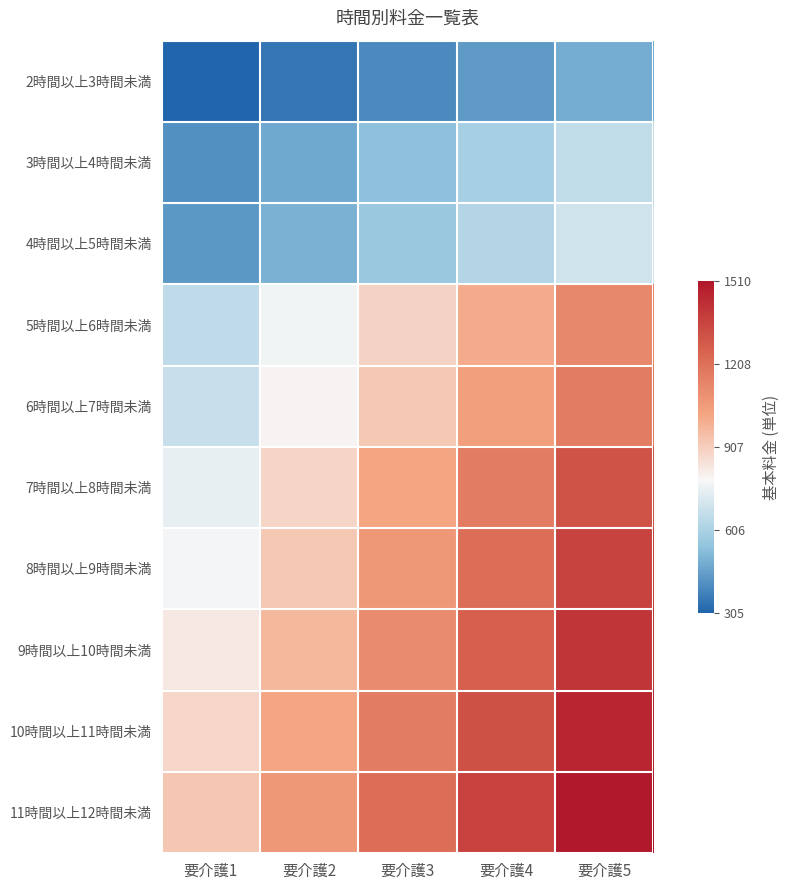

Reading left to right, transcribe all the data shown in this chart.

2時間以上3時間未満: 要介護1=305	要介護2=349	要介護3=395	要介護4=439	要介護5=485
3時間以上4時間未満: 要介護1=415	要介護2=476	要介護3=538	要介護4=598	要介護5=661
4時間以上5時間未満: 要介護1=435	要介護2=499	要介護3=564	要介護4=627	要介護5=693
5時間以上6時間未満: 要介護1=655	要介護2=773	要介護3=893	要介護4=1010	要介護5=1130
6時間以上7時間未満: 要介護1=676	要介護2=798	要介護3=922	要介護4=1045	要介護5=1168
7時間以上8時間未満: 要介護1=750	要介護2=887	要介護3=1028	要介護4=1168	要介護5=1308
8時間以上9時間未満: 要介護1=780	要介護2=922	要介護3=1068	要介護4=1216	要介護5=1360
9時間以上10時間未満: 要介護1=830	要介護2=972	要介護3=1118	要介護4=1266	要介護5=1410
10時間以上11時間未満: 要介護1=880	要介護2=1022	要介護3=1168	要介護4=1316	要介護5=1460
11時間以上12時間未満: 要介護1=930	要介護2=1072	要介護3=1218	要介護4=1366	要介護5=1510